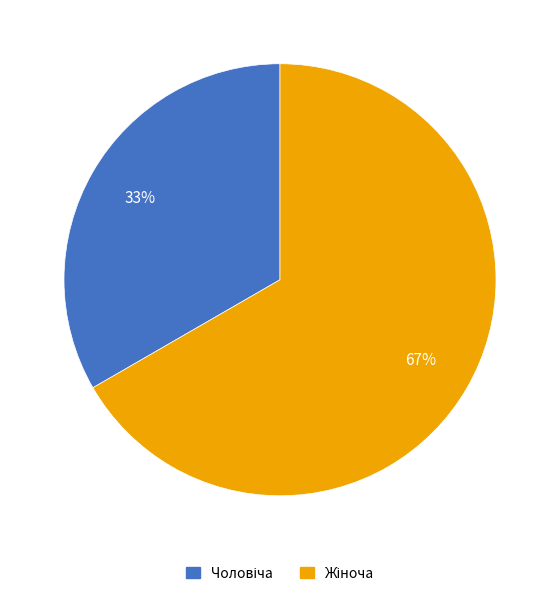

To the nearest percent, what is the average slice percentage?

50%